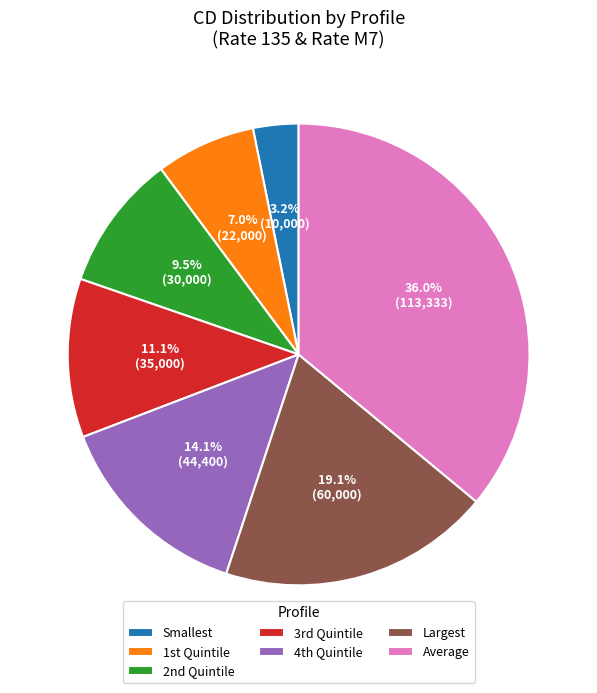

Count the number of slices in the pie.

7